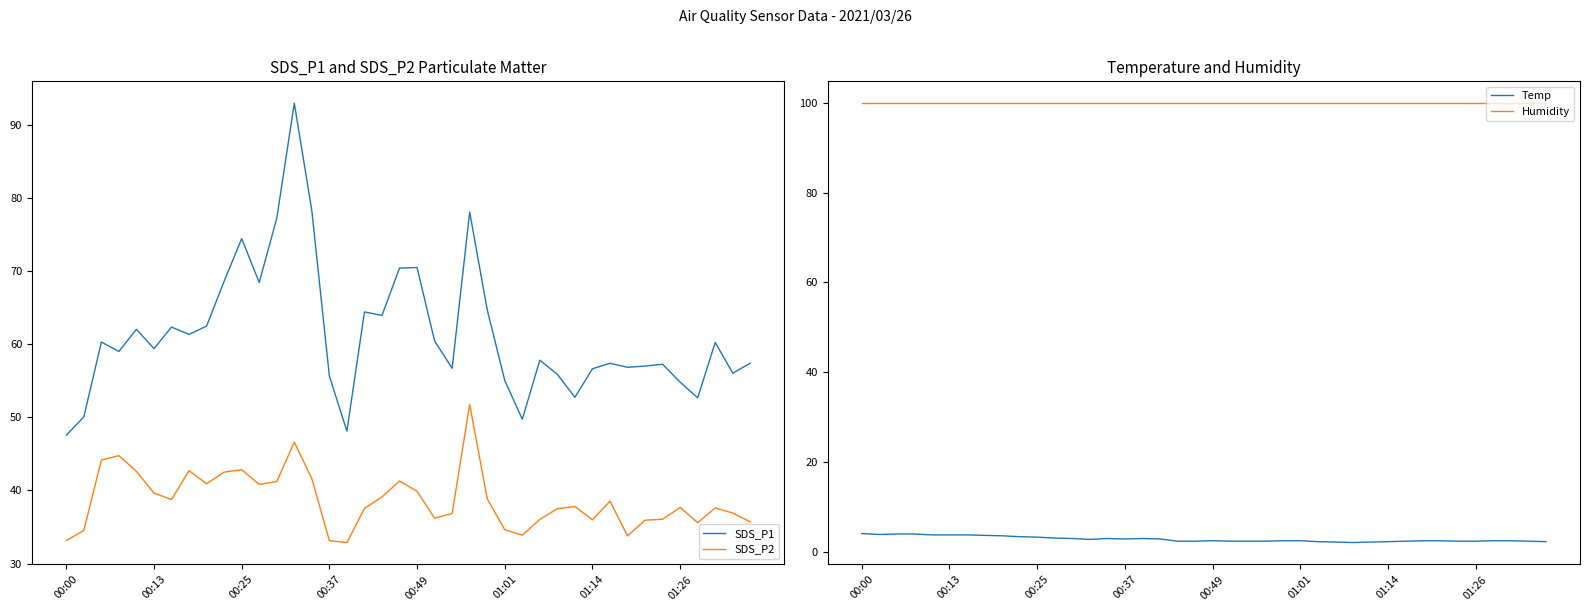

The SDS_P2 series shows 27.9 at 00:49. True or false?

False